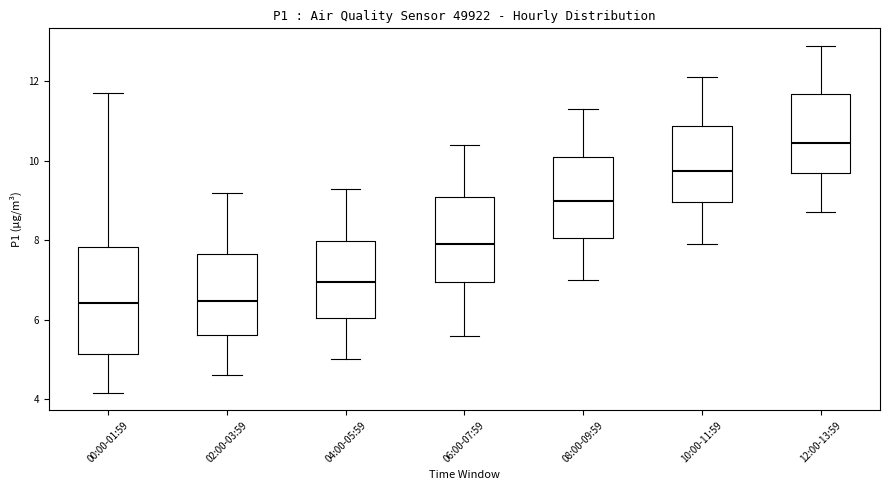

Comparing the boxes themselves (not the whiskers), which one is the tallest?

00:00-01:59